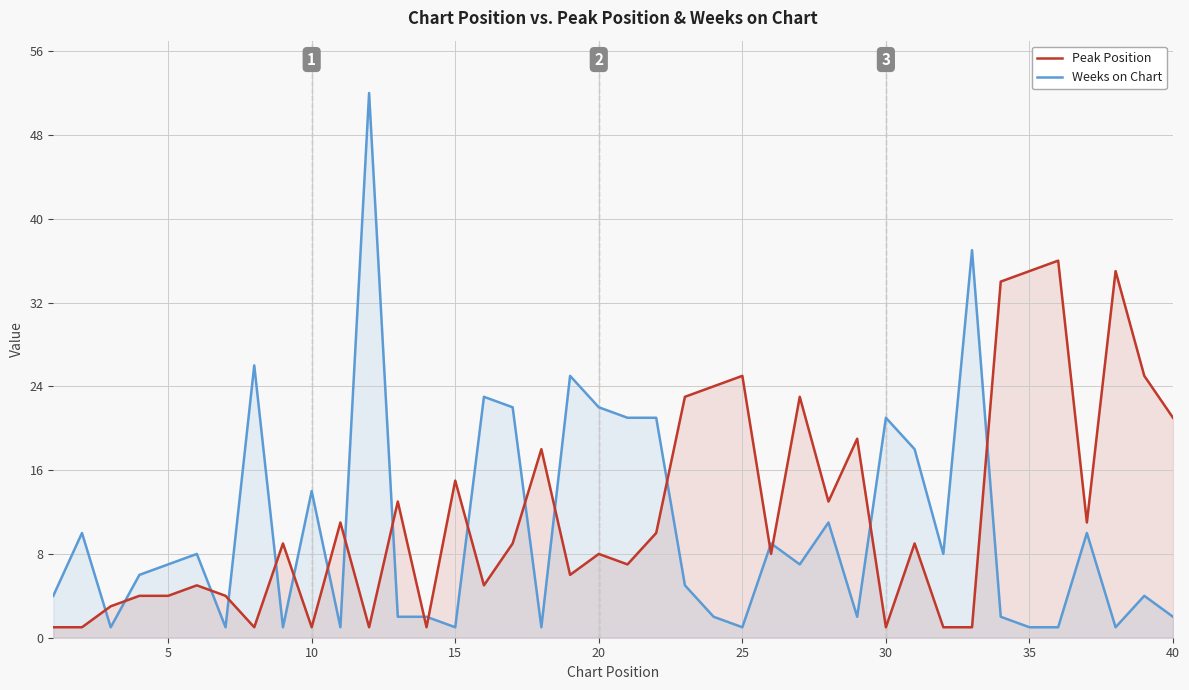

What is the total value across all series at 20?

30